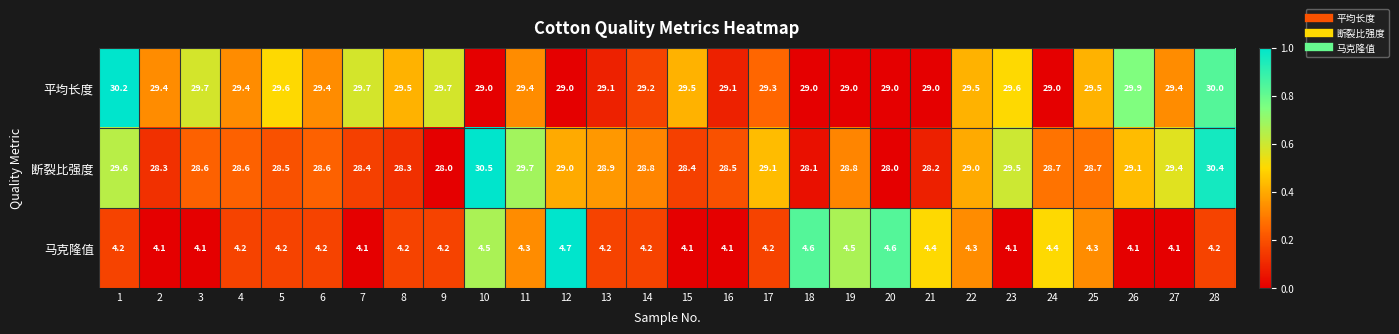

Between 17 and 23, which series saw the biggest shift?

断裂比强度